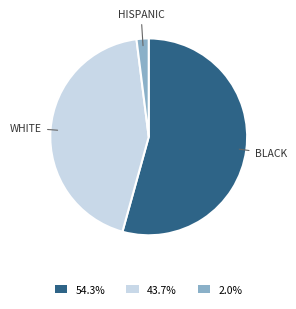

Combined, do 2.0% and 43.7% account for over 50%?

No